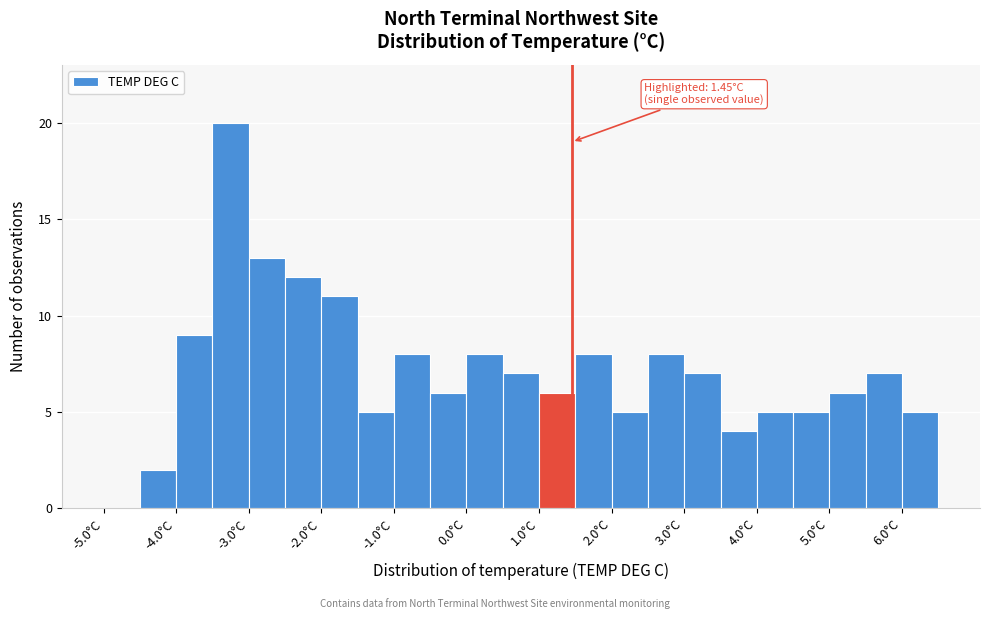

Which range on the x-axis has the tallest bar?

-3.5 to -3.0